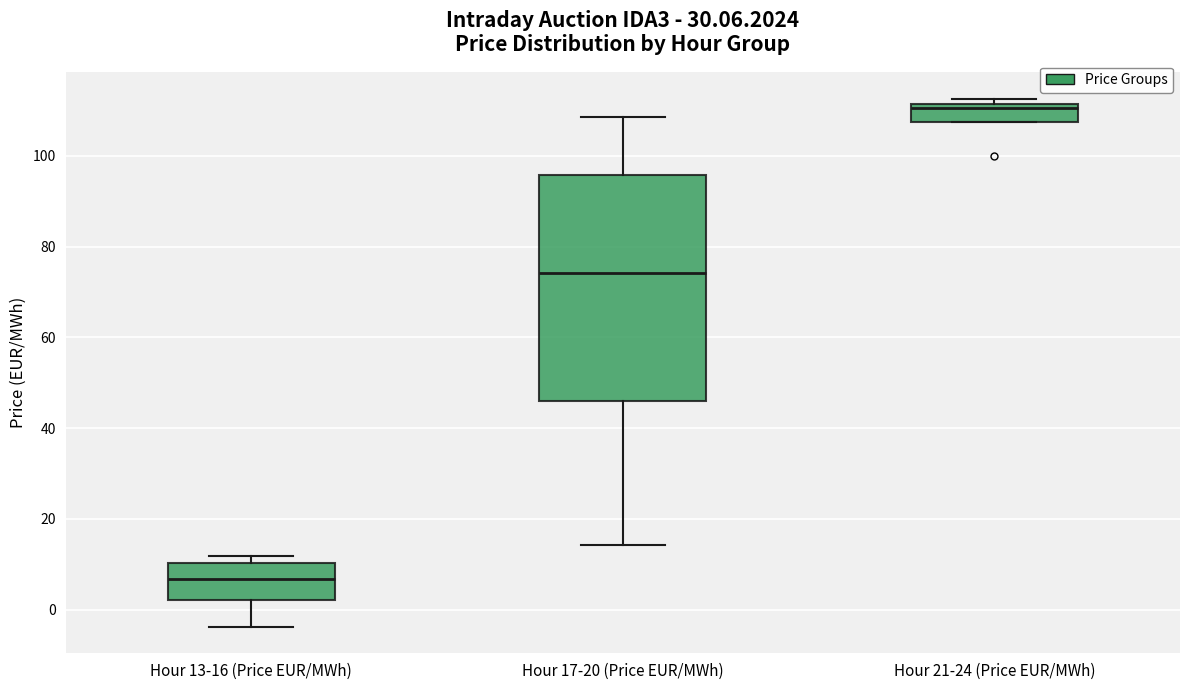

Comparing the boxes themselves (not the whiskers), which one is the tallest?

Hour 17-20 (Price EUR/MWh)